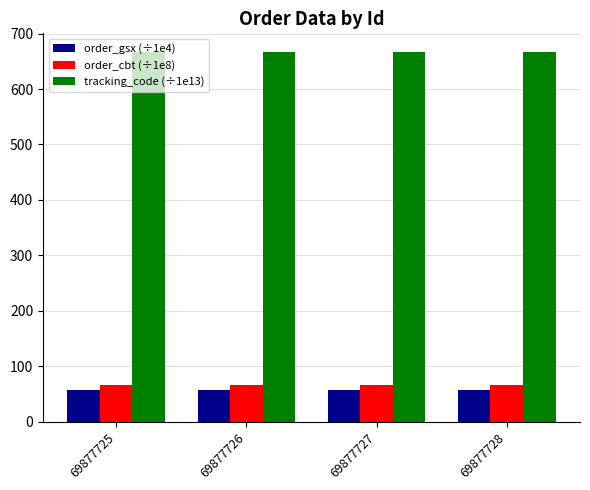

At how many categories does at least one series exceed 547?

4